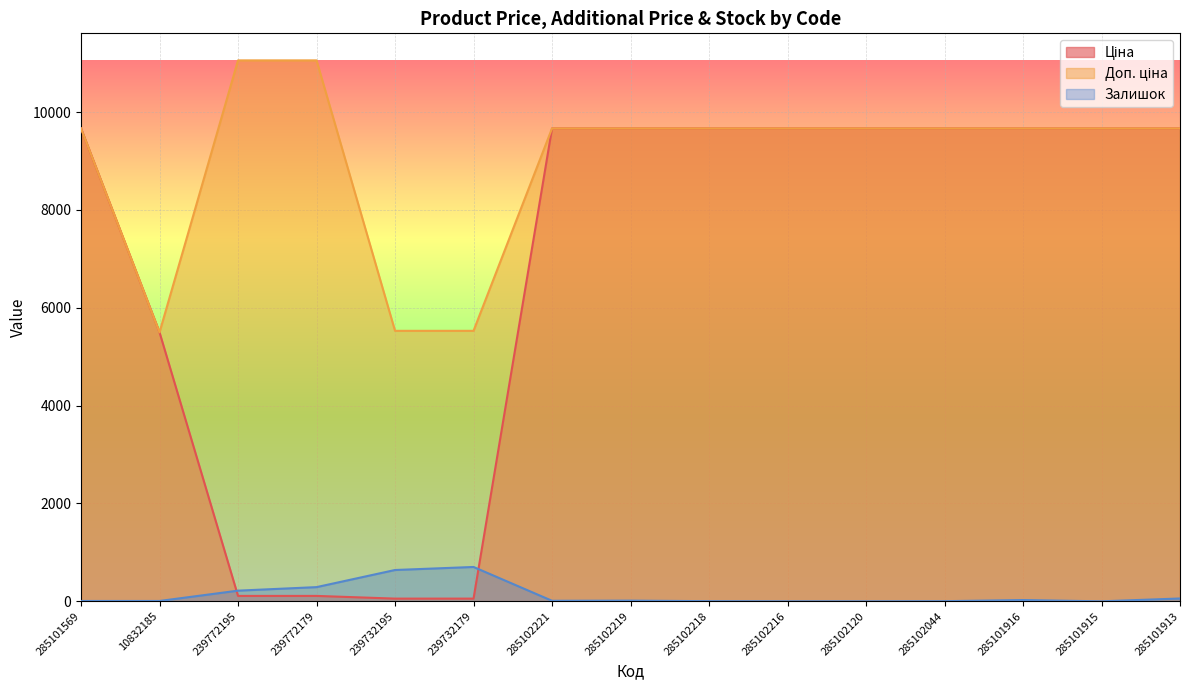

True or false: Ціна has more than 0 points higher than both neighbors.

False